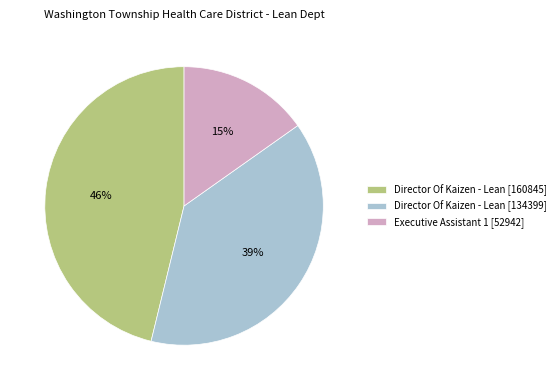

To the nearest percent, what is the average slice percentage?

33%